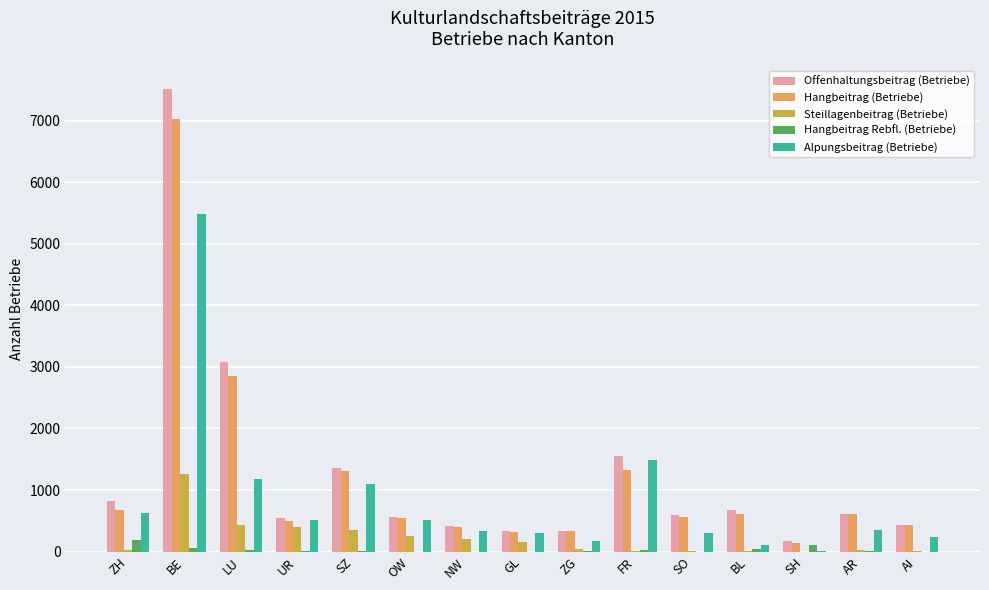

Is it true that Steillagenbeitrag (Betriebe) equals 760 at LU?

False